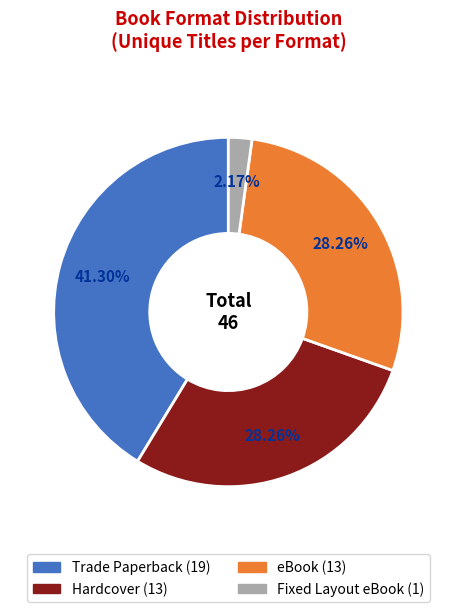

To the nearest percent, what percentage of the pie is Fixed Layout eBook?

2%